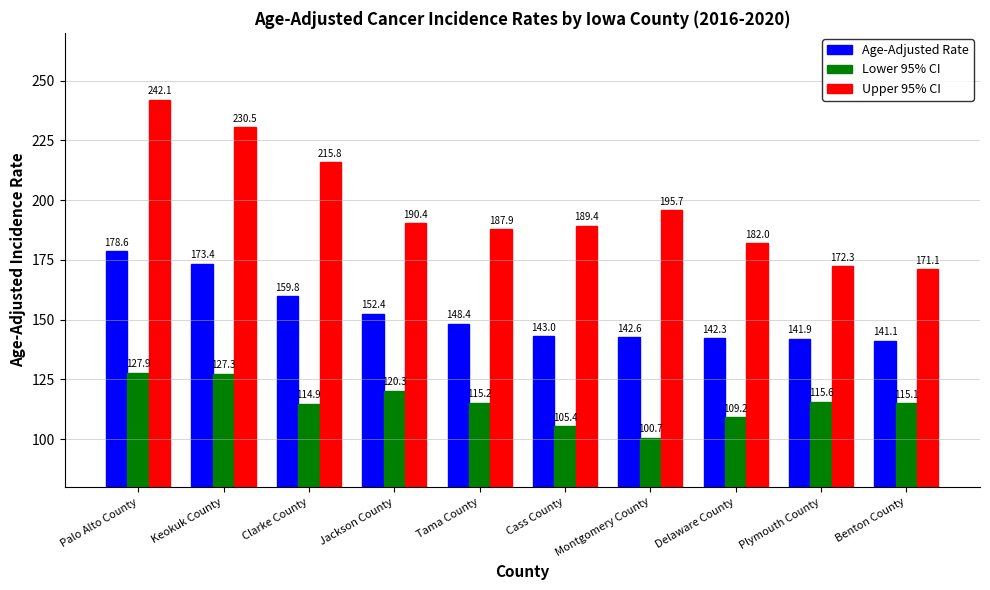

What is the difference between the maximum and minimum values in the Upper 95% CI series?

71.0